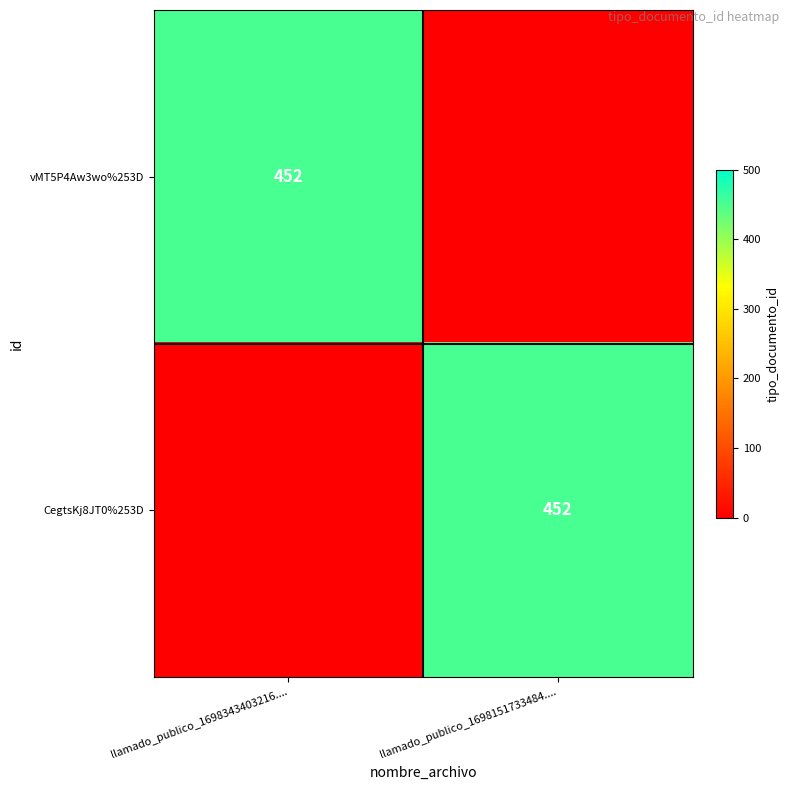

Is it true that CegtsKj8JT0%253D equals 143 at llamado_publico_1698151733484....?

False